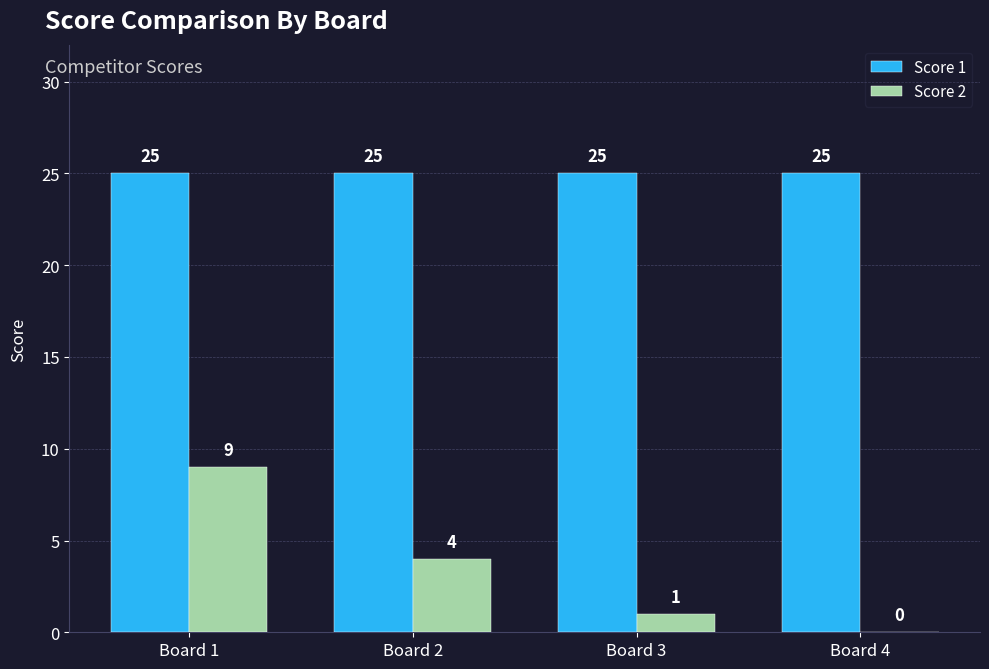

Reading right to left, extract all data points from this chart.

Score 1: 25	25	25	25
Score 2: 0	1	4	9